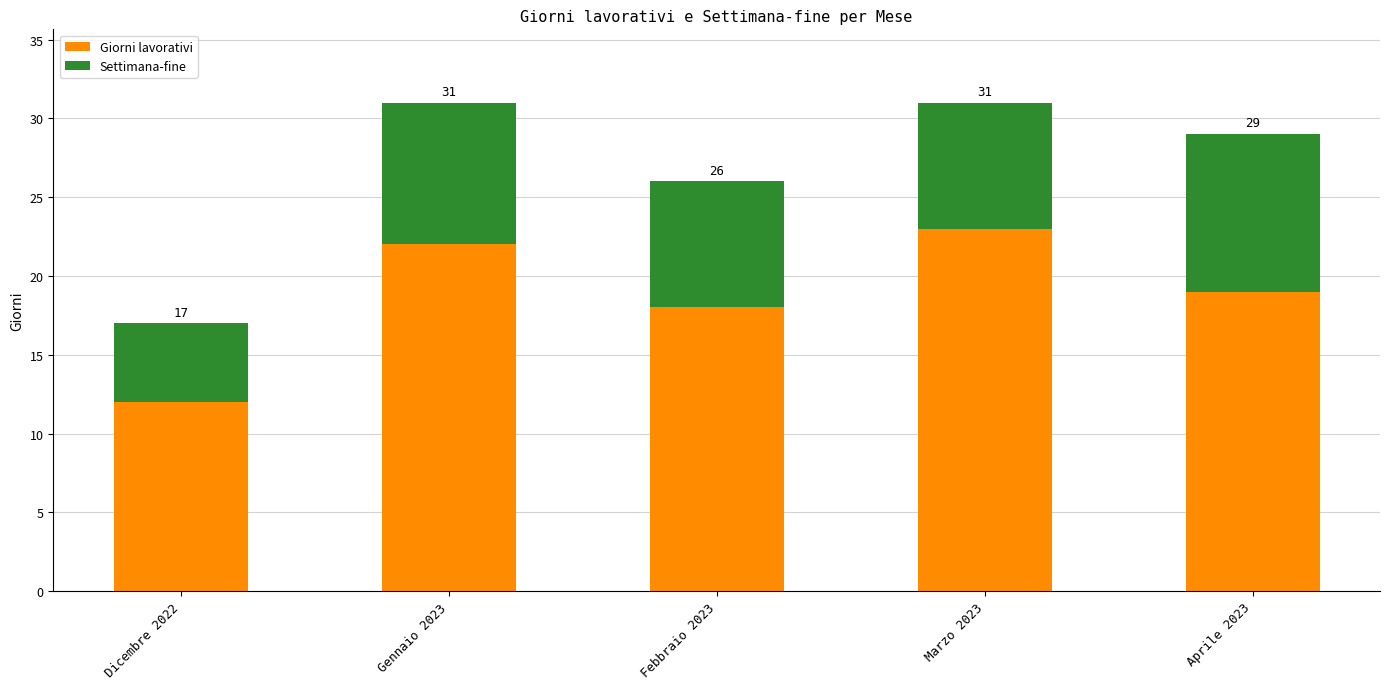

What are all the series names shown in the legend?

Giorni lavorativi, Settimana-fine